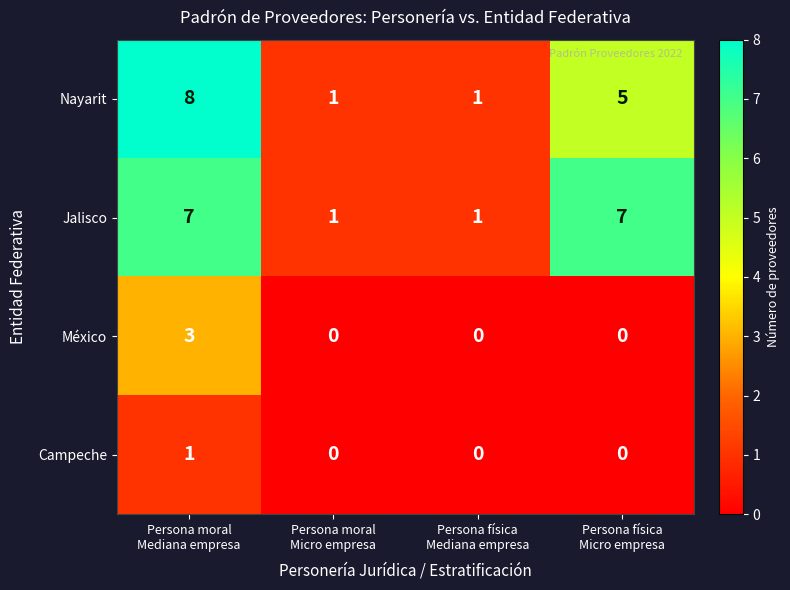

At which category does the chart reach its peak across all series?

Persona moral
Mediana empresa